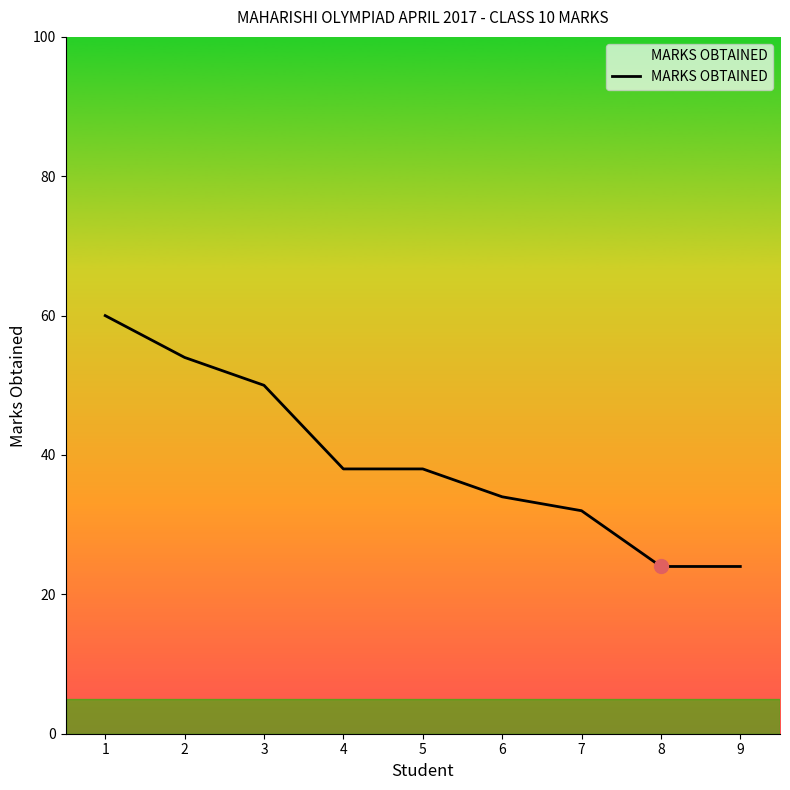

How many series are shown in this chart?

1